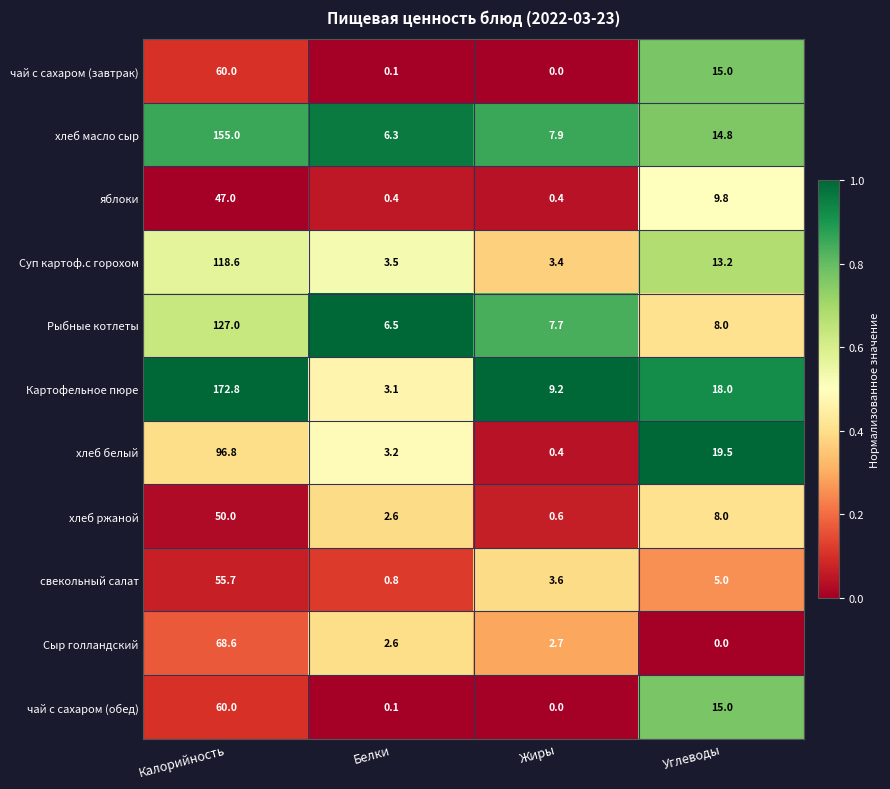

The яблоки series shows 25.1 at Калорийность. True or false?

False